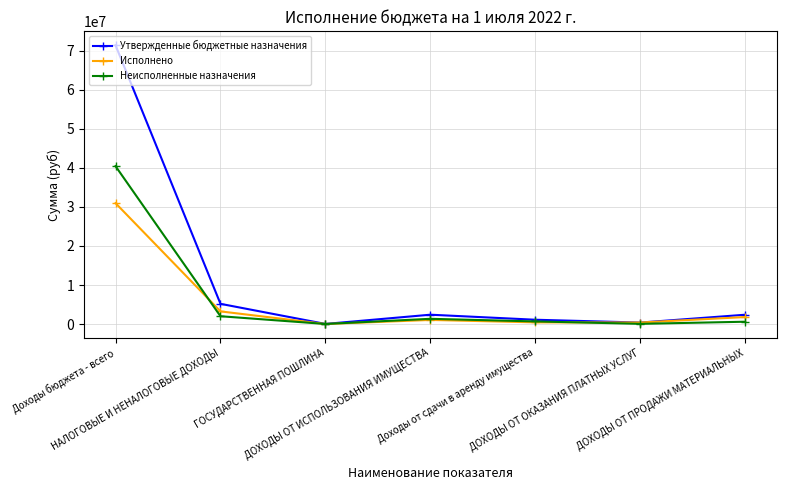

The value of Исполнено at ДОХОДЫ ОТ ПРОДАЖИ МАТЕРИАЛЬНЫХ is 1793418.0. True or false?

True